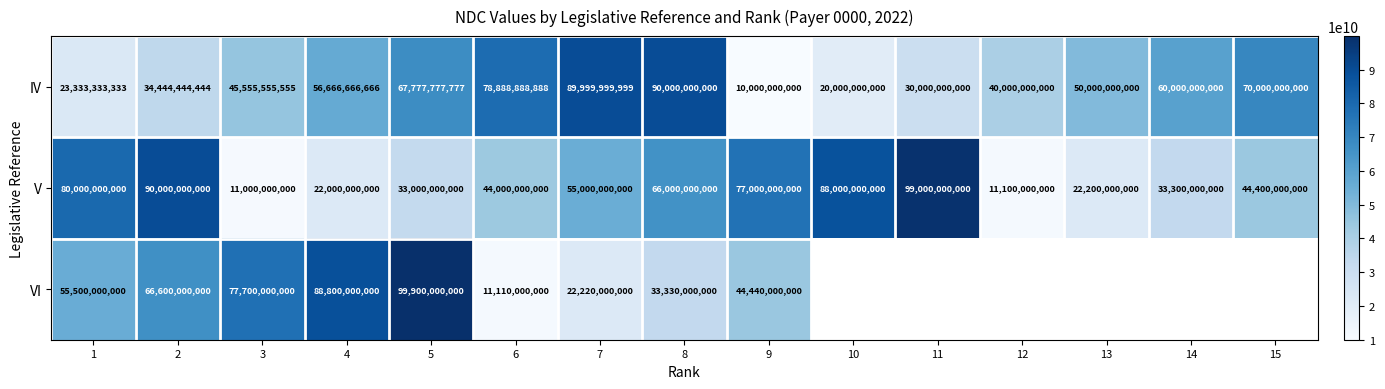

Is it true that IV equals 30622685962.9 at 10?

False